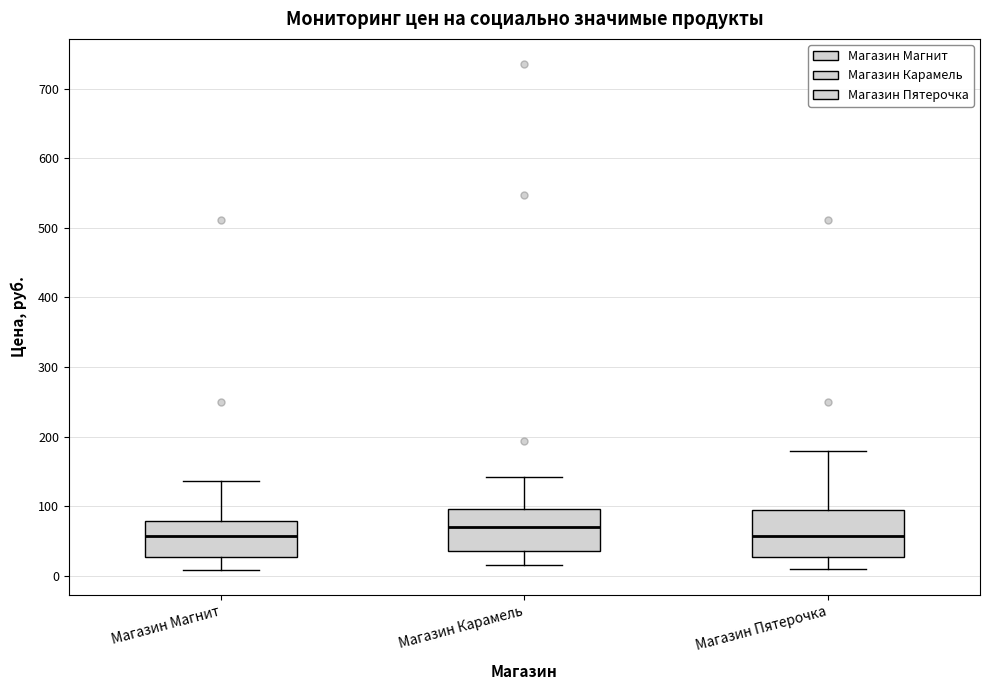

Reading left to right, transcribe this box plot: for each box, give where its median line is, the range the box spans, and where its two whiskers end, as read against the y-axis. The values are not printed on the chart, so give them approximately, as read against the axis.

Магазин Магнит: median 60, box 30 to 80, whiskers 10 to 140
Магазин Карамель: median 70, box 40 to 100, whiskers 20 to 140
Магазин Пятерочка: median 60, box 30 to 90, whiskers 10 to 180